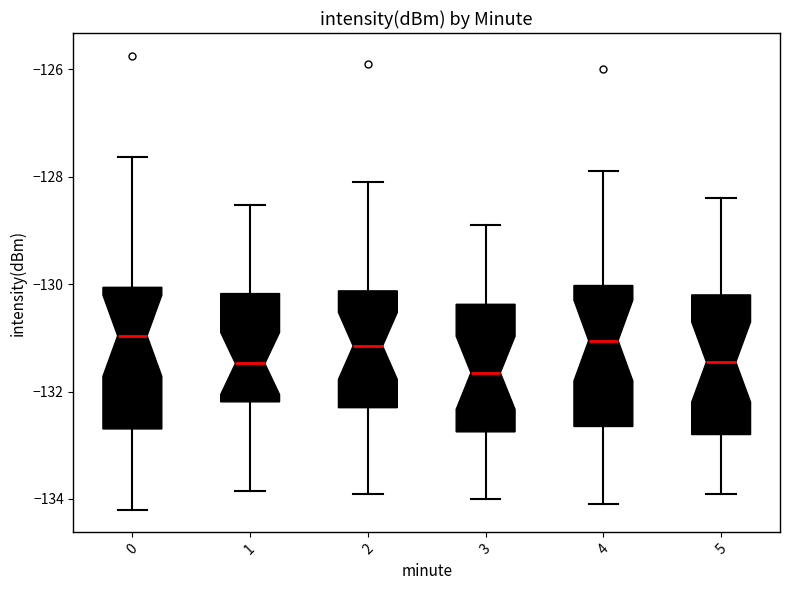

Where is the upper edge of the box at x = 2 on the y-axis? The values are not printed on the chart, so give them approximately, as read against the axis.

-130.2